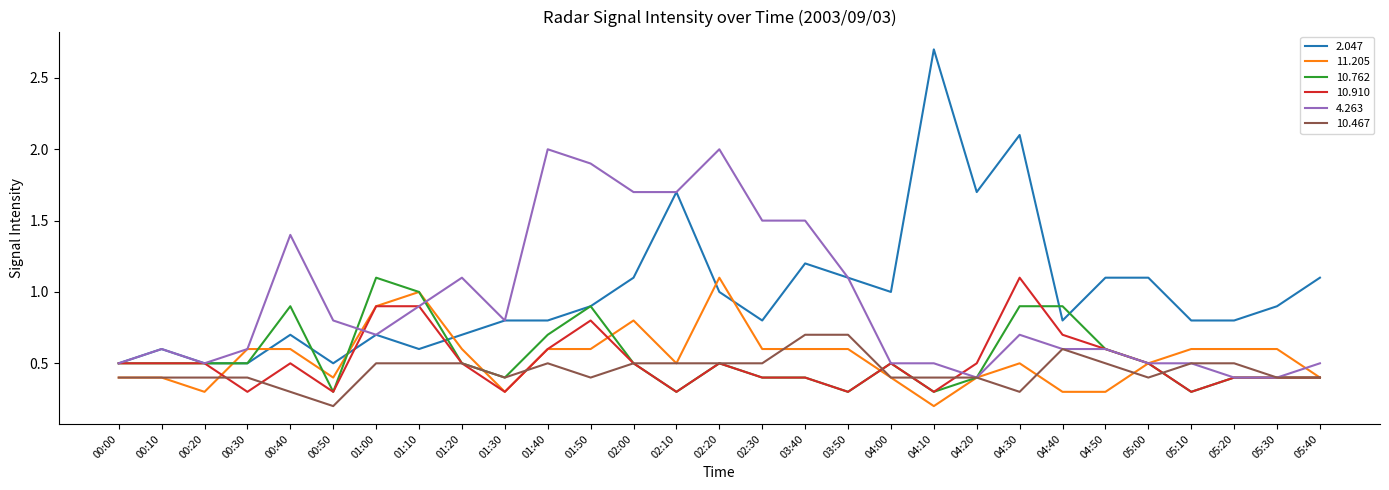

The 4.263 series shows 1.1 at 03:50. True or false?

True